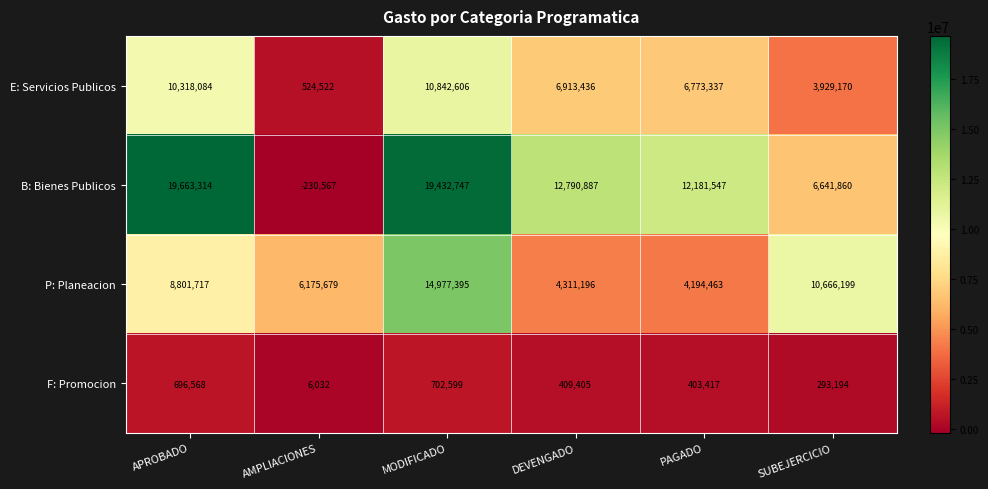

What is the highest value of the F: Promocion series?

702599